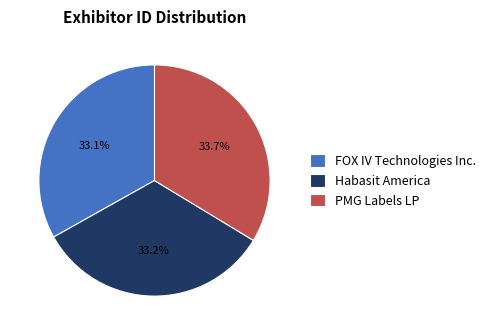

To the nearest percent, what percentage of the pie is PMG Labels LP?

34%